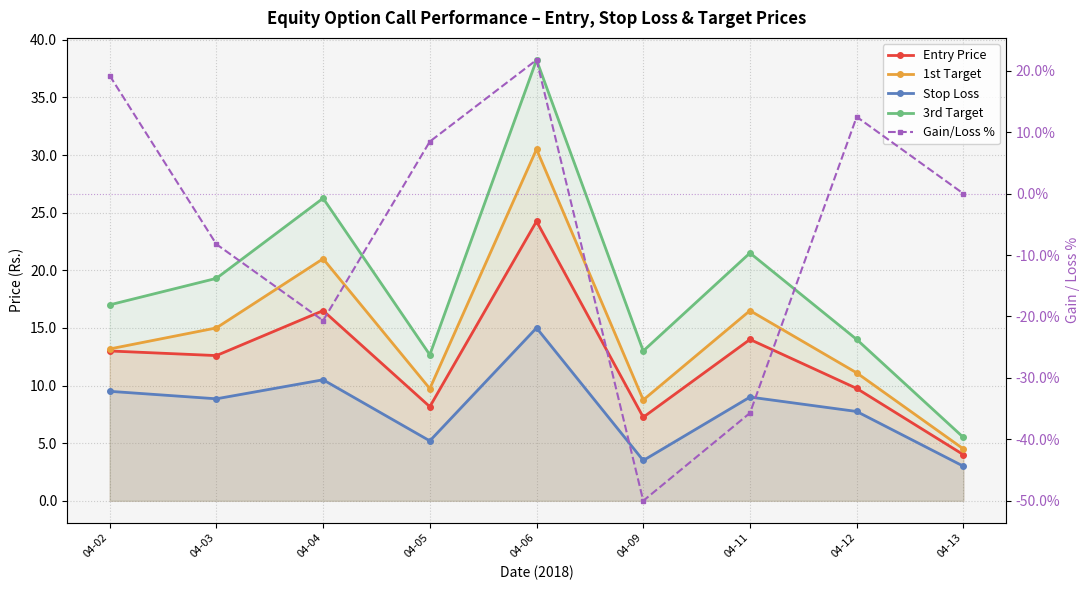

At 04-03, list the series in order from smallest to largest.

Gain/Loss %, Stop Loss, Entry Price, 1st Target, 3rd Target